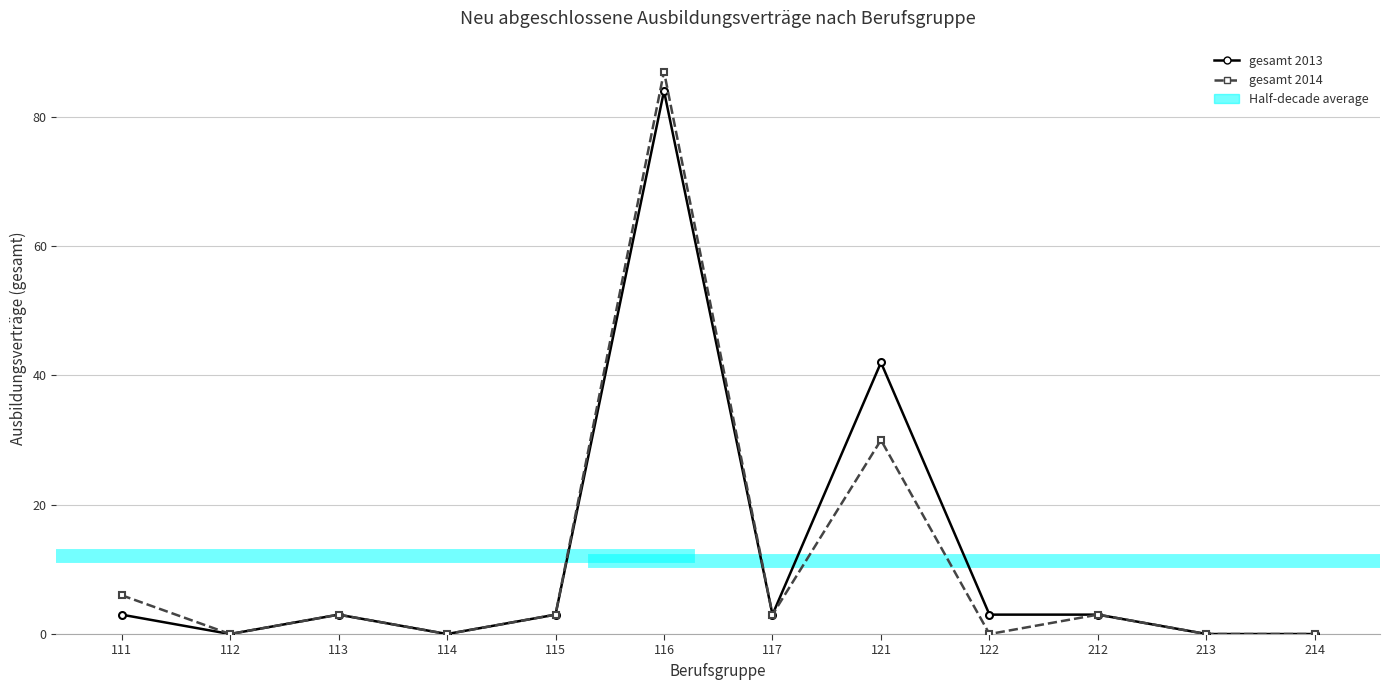

Rank the series at 212 from lowest to highest value.

gesamt 2013, gesamt 2014